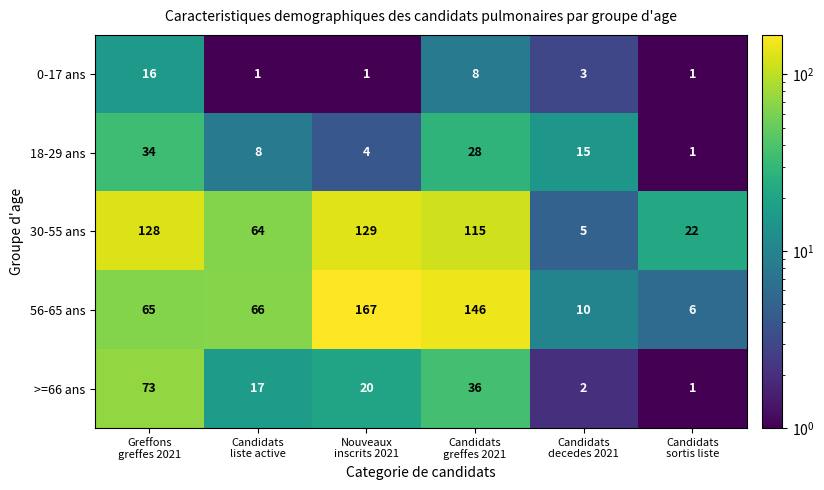

What is the difference between the maximum and minimum values in the 56-65 ans series?

161